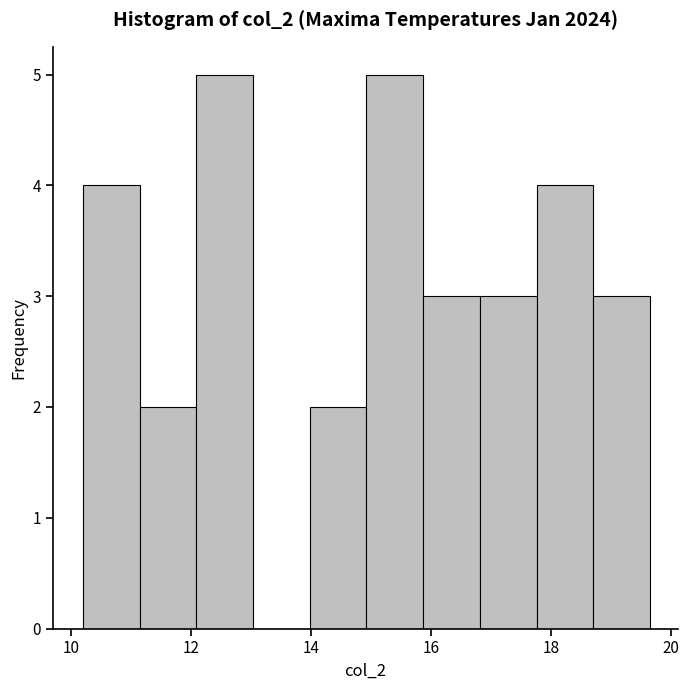

How tall is the bar that spans 14.0 to 15.0 on the x-axis? Neither the bar edges nor the heights are printed on the chart, so give them approximately, as read against the axes.

2